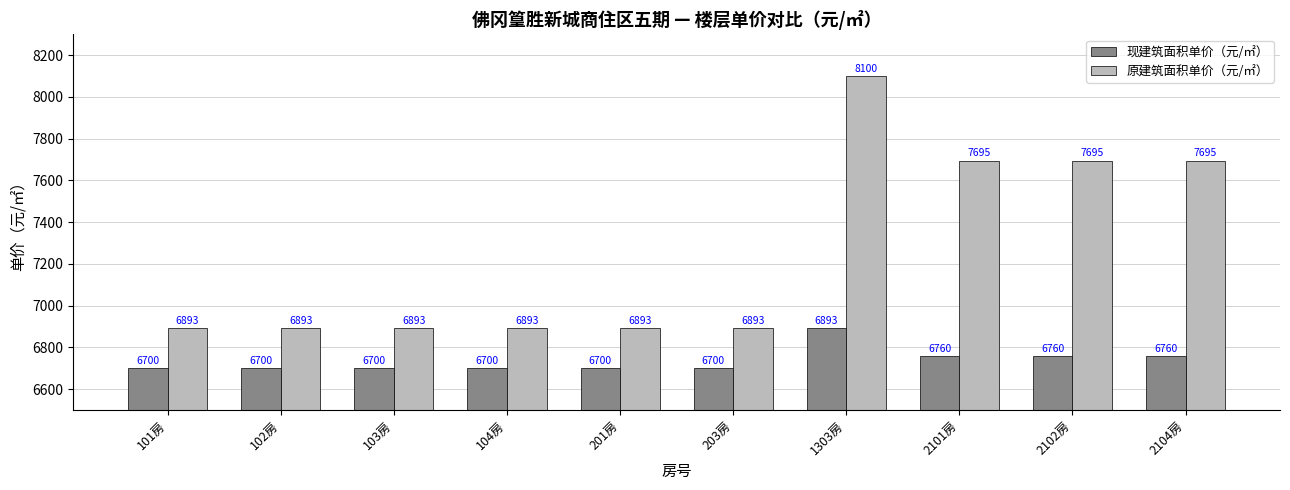

Reading right to left, list all the values displayed in this chart.

现建筑面积单价（元/㎡）: 6760	6760	6760	6893	6700	6700	6700	6700	6700	6700
原建筑面积单价（元/㎡）: 7695	7695	7695	8100	6893	6893	6893	6893	6893	6893